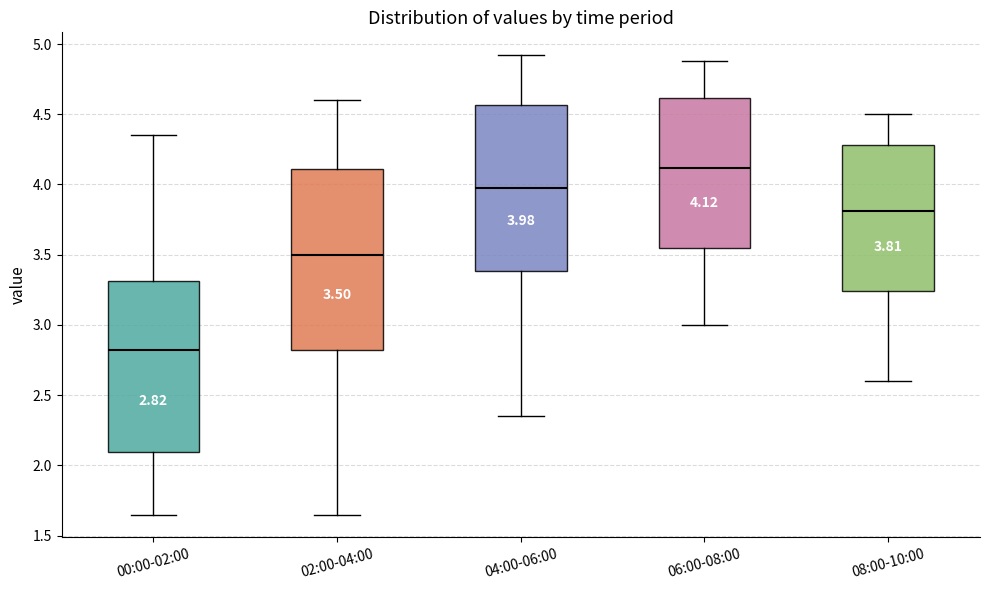

Which box is the tallest, from its lower edge to its upper edge?

02:00-04:00